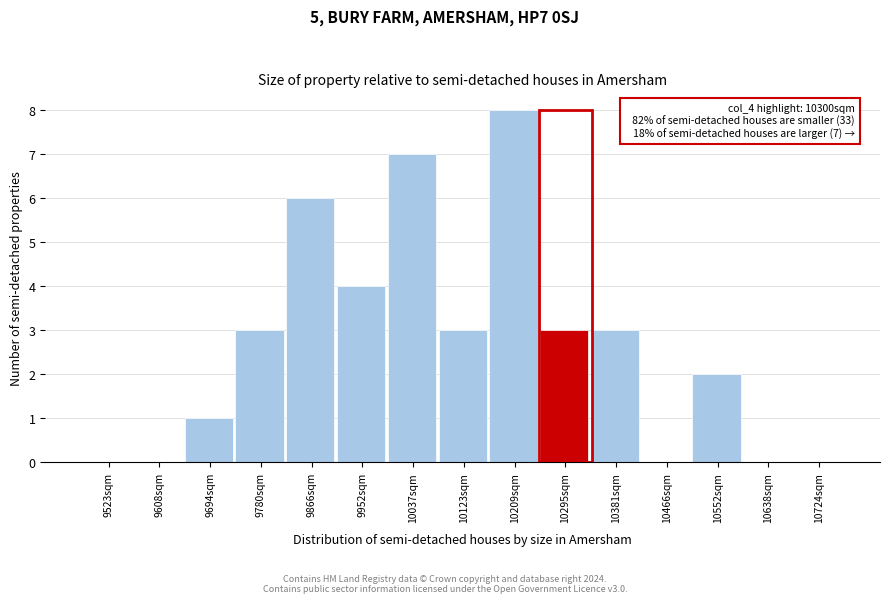

Reading left to right, extract all data points from this chart.

9523sqm=0	9608sqm=0	9694sqm=1	9780sqm=3	9866sqm=6	9952sqm=4	10037sqm=7	10123sqm=3	10209sqm=8	10295sqm=3	10381sqm=3	10466sqm=0	10552sqm=2	10638sqm=0	10724sqm=0